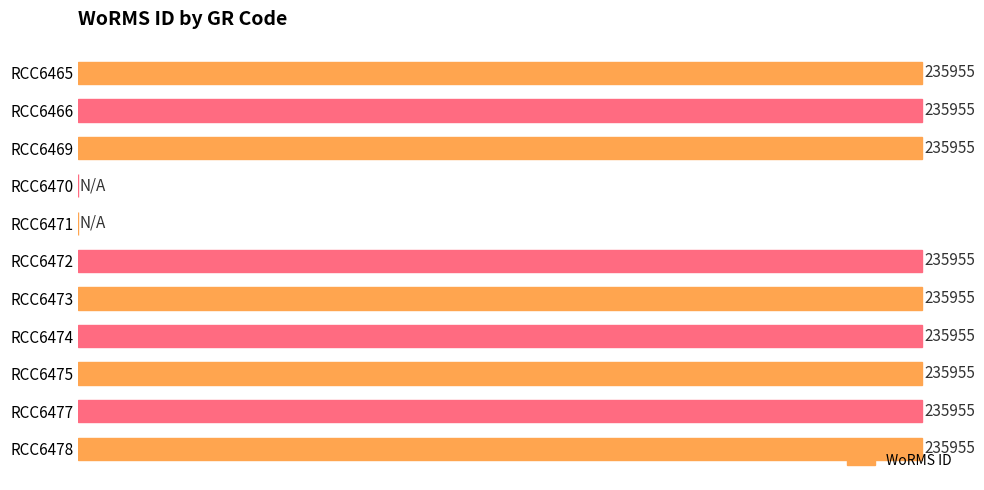

Which has a higher value, RCC6471 or RCC6472?

RCC6472